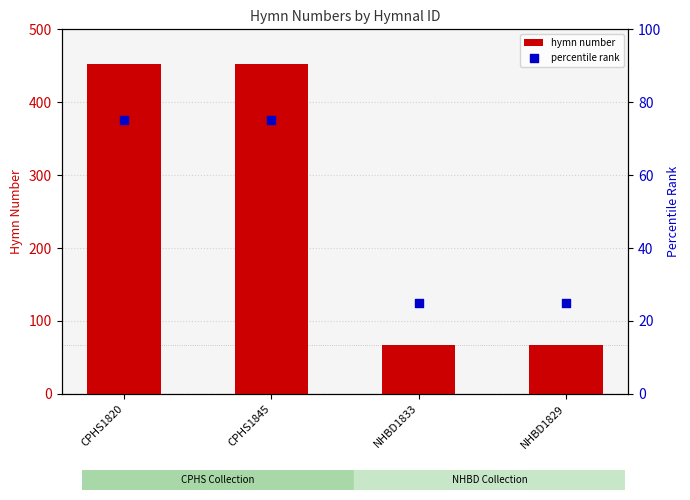

Is the value of percentile rank at CPHS1845 greater than the value of hymn number at NHBD1829?

Yes